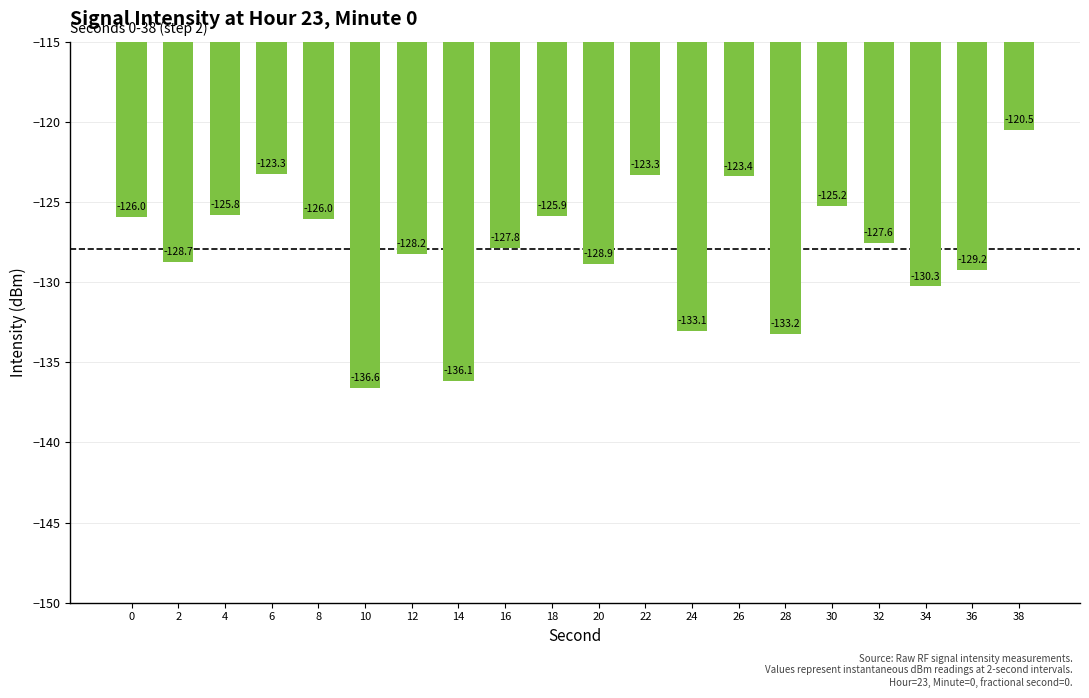

What is the approximate value at 38?

-120.5